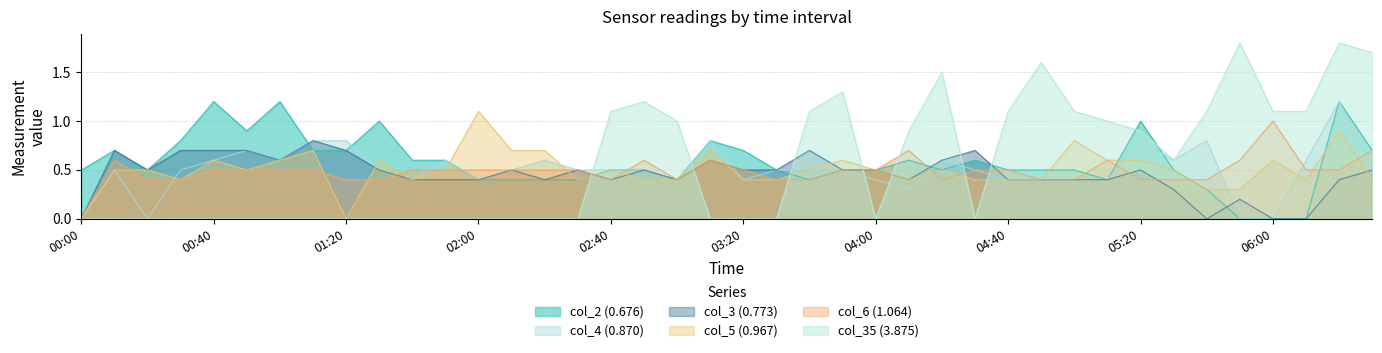

Reading left to right, list all the values displayed in this chart.

col_2 (0.676): 0.5	0.7	0.5	0.8	1.2	0.9	1.2	0.7	0.7	1.0	0.6	0.6	0.4	0.4	0.4	0.4	0.5	0.5	0.4	0.8	0.7	0.5	0.4	0.5	0.5	0.6	0.5	0.6	0.5	0.5	0.5	0.4	1.0	0.5	0.3	0.0	0.0	0.0	1.2	0.7
col_4 (0.870): 0.0	0.5	0.0	0.5	0.6	0.7	0.6	0.8	0.8	0.5	0.4	0.6	0.4	0.5	0.6	0.5	0.5	0.5	0.4	0.8	0.4	0.5	0.5	0.5	0.4	0.3	0.6	0.5	0.4	0.4	0.4	0.4	0.8	0.6	0.8	0.0	0.0	0.6	1.2	0.5
col_3 (0.773): 0.0	0.7	0.5	0.7	0.7	0.7	0.6	0.8	0.7	0.5	0.4	0.4	0.4	0.5	0.4	0.5	0.4	0.5	0.4	0.6	0.5	0.5	0.7	0.5	0.5	0.4	0.6	0.7	0.4	0.4	0.4	0.4	0.5	0.3	0.0	0.2	0.0	0.0	0.4	0.5
col_5 (0.967): 0.0	0.5	0.5	0.4	0.6	0.5	0.6	0.7	0.0	0.6	0.4	0.5	1.1	0.7	0.7	0.4	0.5	0.4	0.4	0.7	0.4	0.4	0.5	0.6	0.5	0.4	0.5	0.4	0.4	0.4	0.8	0.6	0.6	0.5	0.3	0.3	0.6	0.4	0.9	0.4
col_6 (1.064): 0.0	0.6	0.4	0.4	0.5	0.5	0.5	0.5	0.4	0.4	0.5	0.5	0.5	0.5	0.5	0.5	0.4	0.6	0.4	0.6	0.5	0.4	0.4	0.5	0.5	0.7	0.4	0.5	0.5	0.4	0.4	0.6	0.4	0.4	0.4	0.6	1.0	0.5	0.5	0.7
col_35 (3.875): 0.0	0.0	0.0	0.0	0.0	0.0	0.0	0.0	0.0	0.0	0.0	0.0	0.0	0.0	0.0	0.0	1.1	1.2	1.0	0.0	0.0	0.0	1.1	1.3	0.0	0.9	1.5	0.0	1.1	1.6	1.1	1.0	0.9	0.6	1.1	1.8	1.1	1.1	1.8	1.7